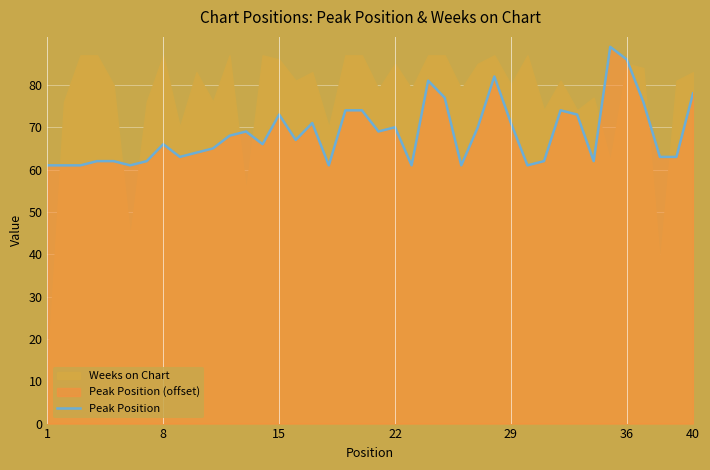

True or false: the data shows 36 at 1.

False